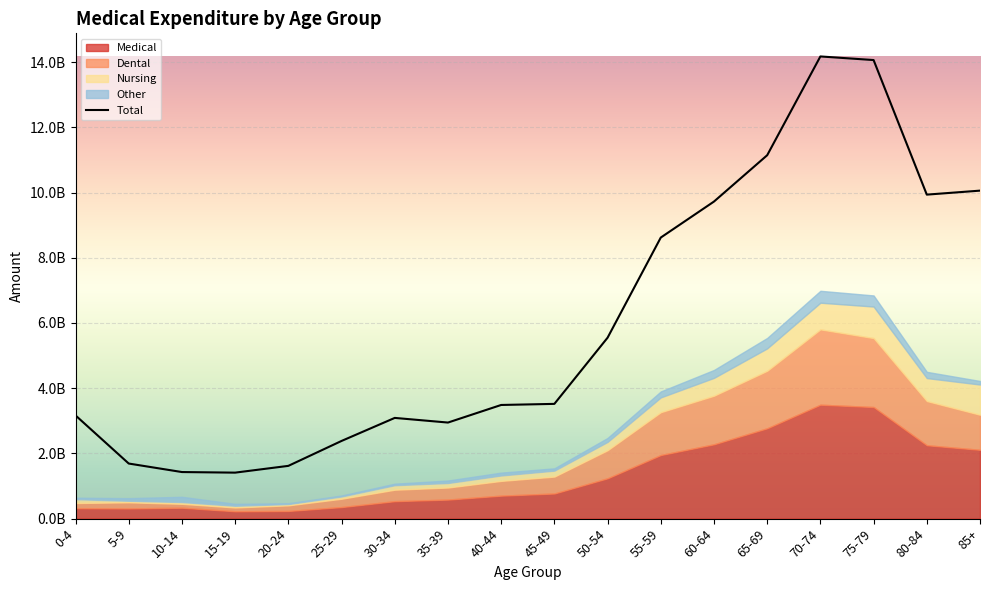

What is the spread (max minus min) of values at 75-79?

13722164376